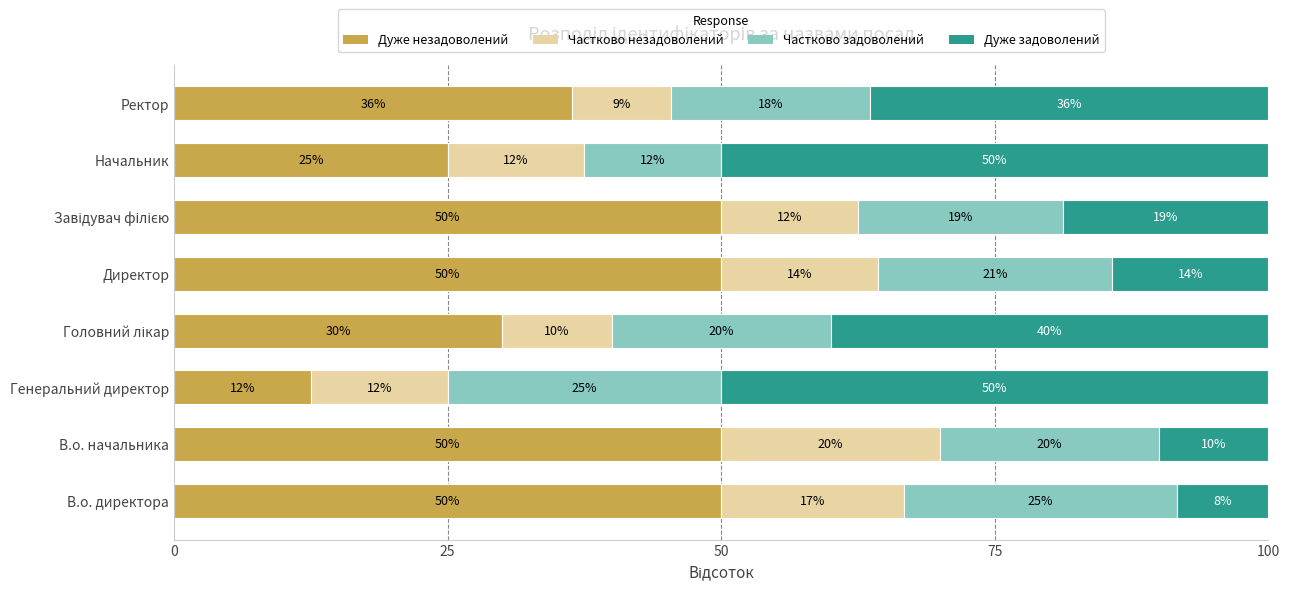

The Дуже незадоволений series shows 3.2 at Генеральний директор. True or false?

False